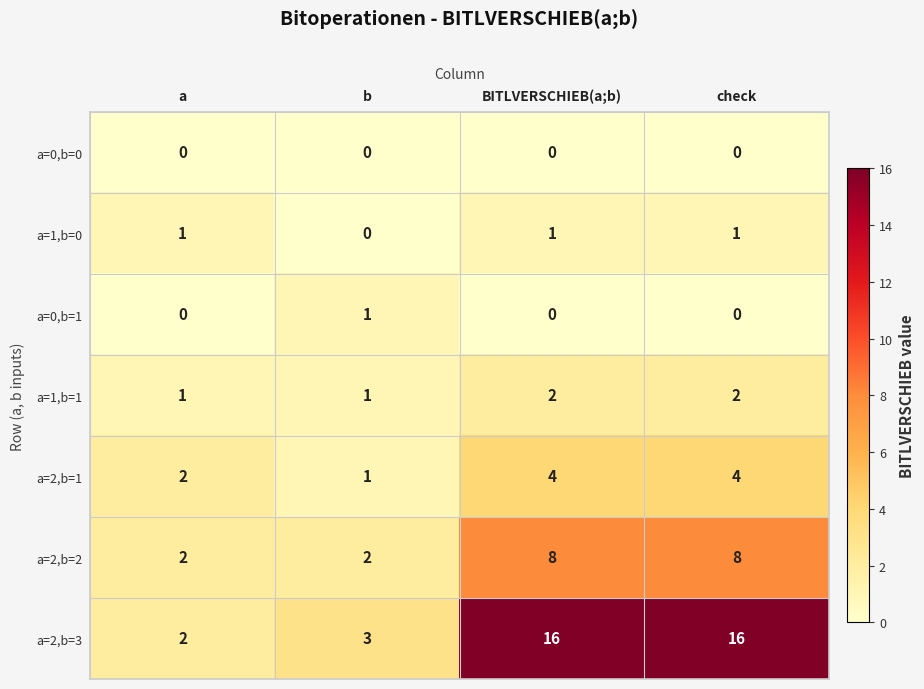

Is it true that a=0,b=1 equals 1 at BITLVERSCHIEB(a;b)?

False